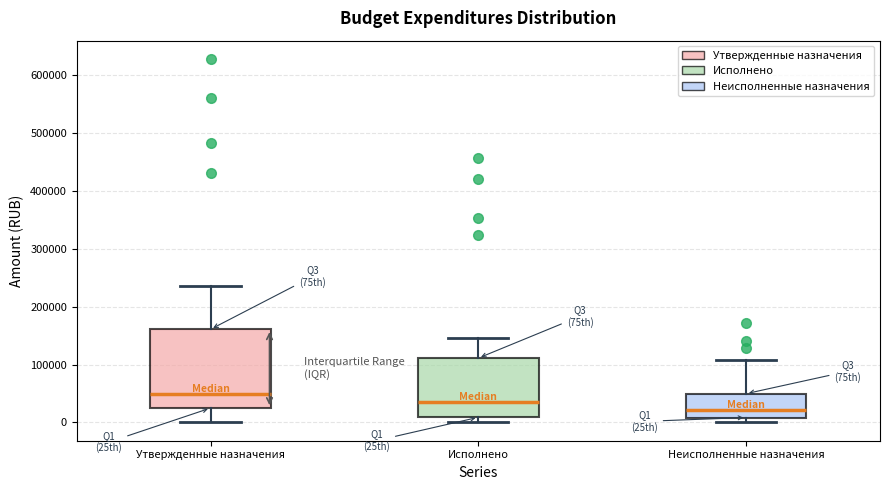

Which box's median line is the highest?

Утвержденные назначения